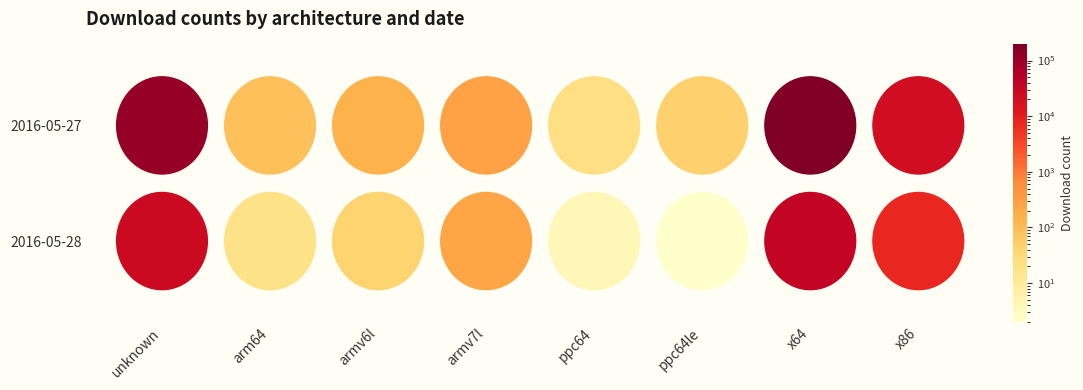

Rank the series at x64 from lowest to highest value.

2016-05-28, 2016-05-27